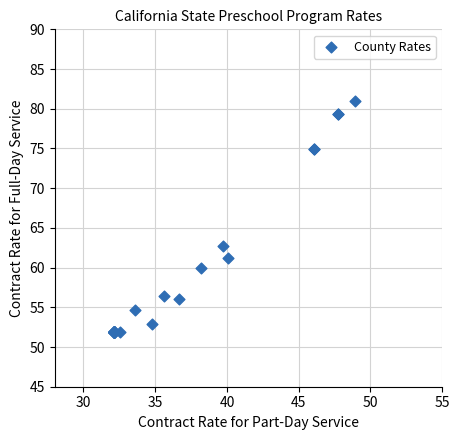

What Y value in the scatter plot is closest to 66?

62.7